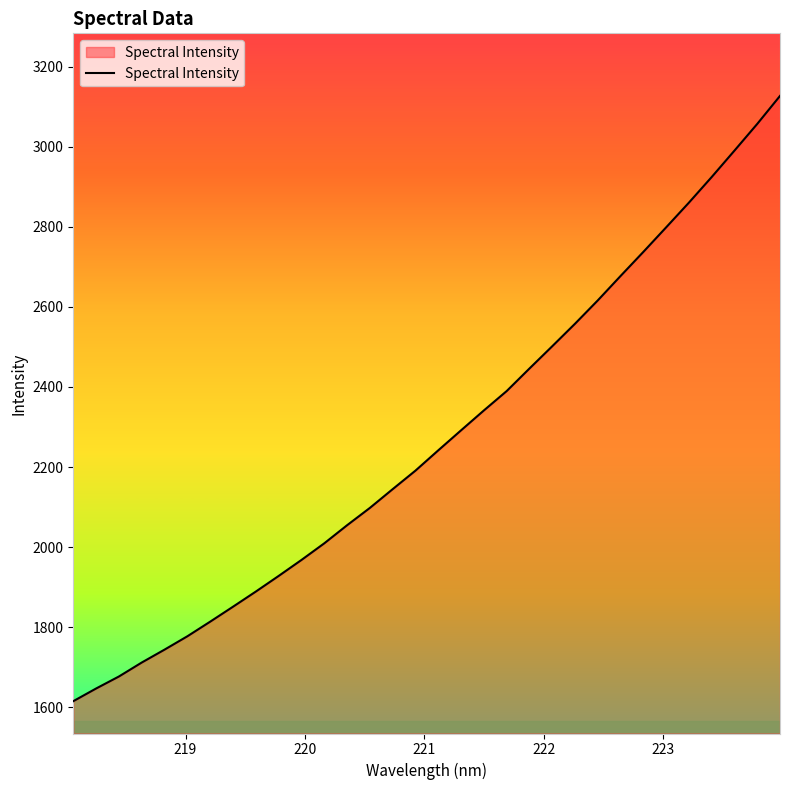

What is the greatest value displayed?

3127.1